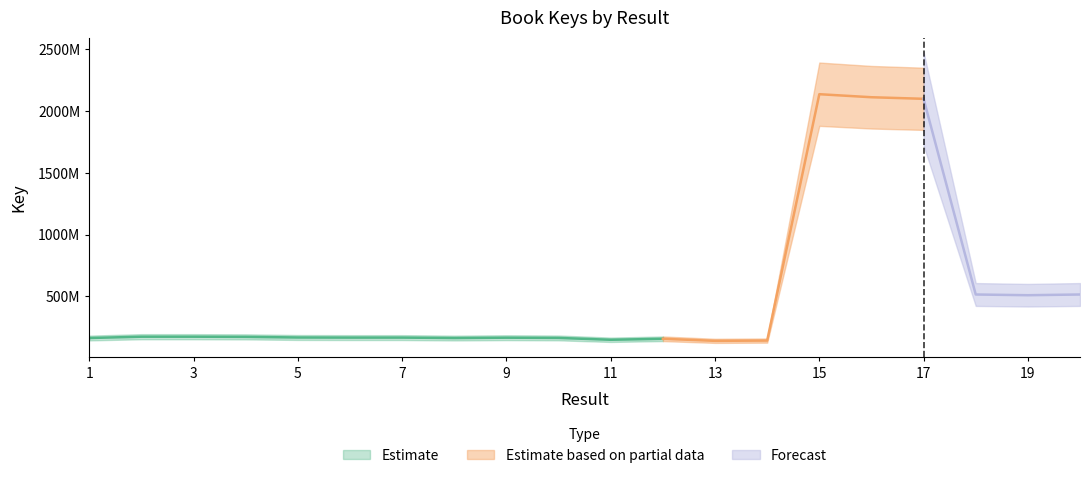

How many data points does each series have?

20